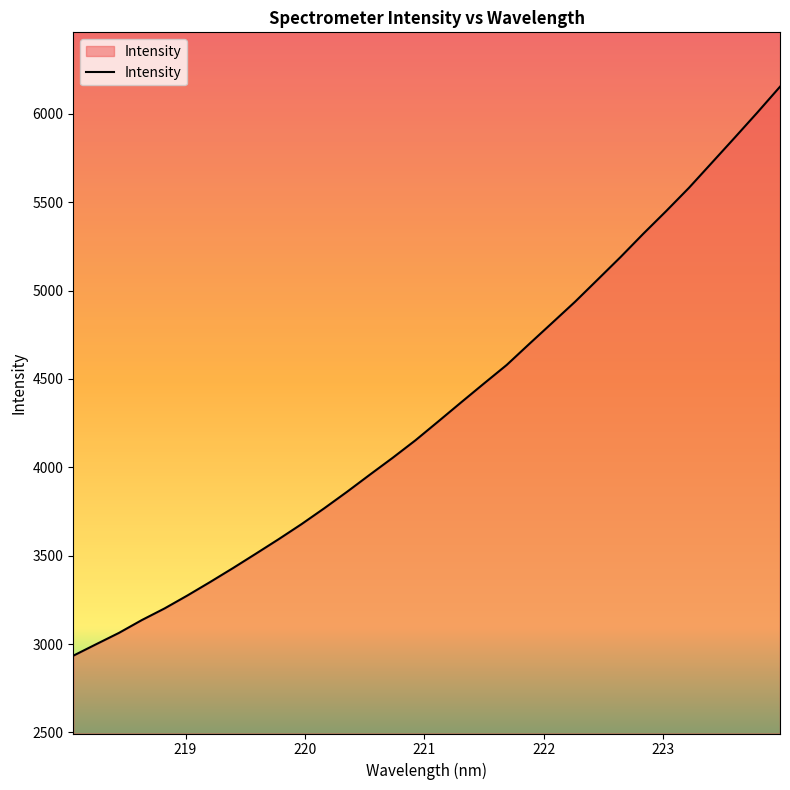

How many lines are shown in the chart?

1